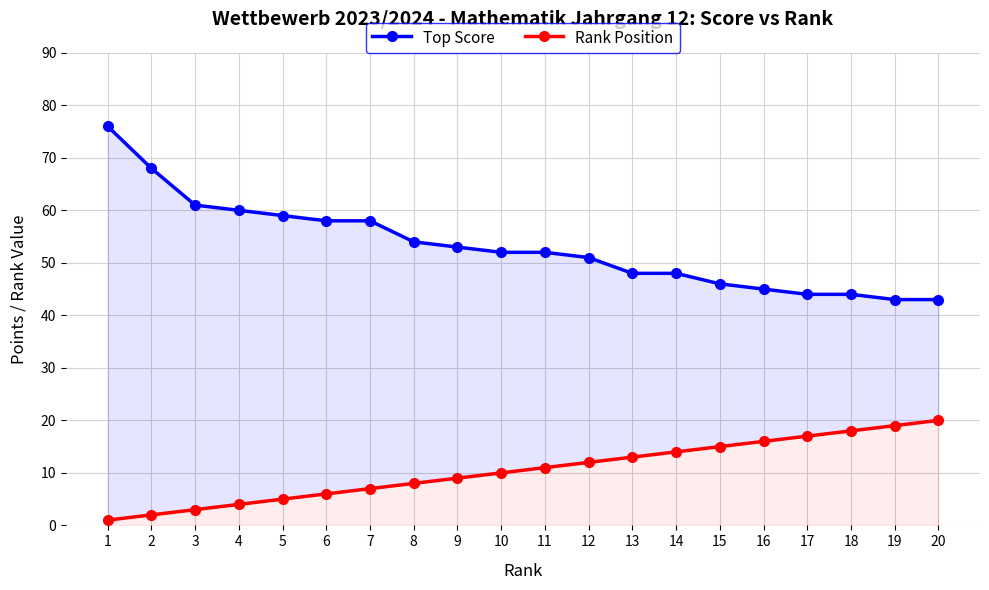

At how many categories does at least one series exceed 12?

20